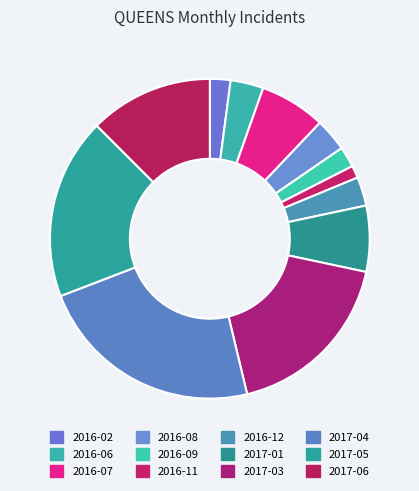

How many segments does this pie chart have?

12